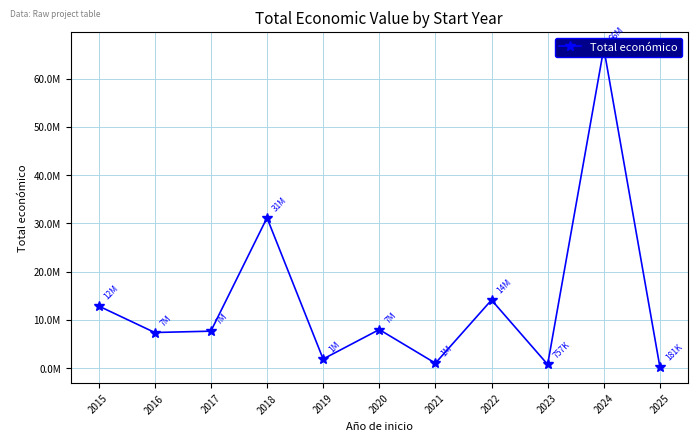

What is the sum of all values?

151275609